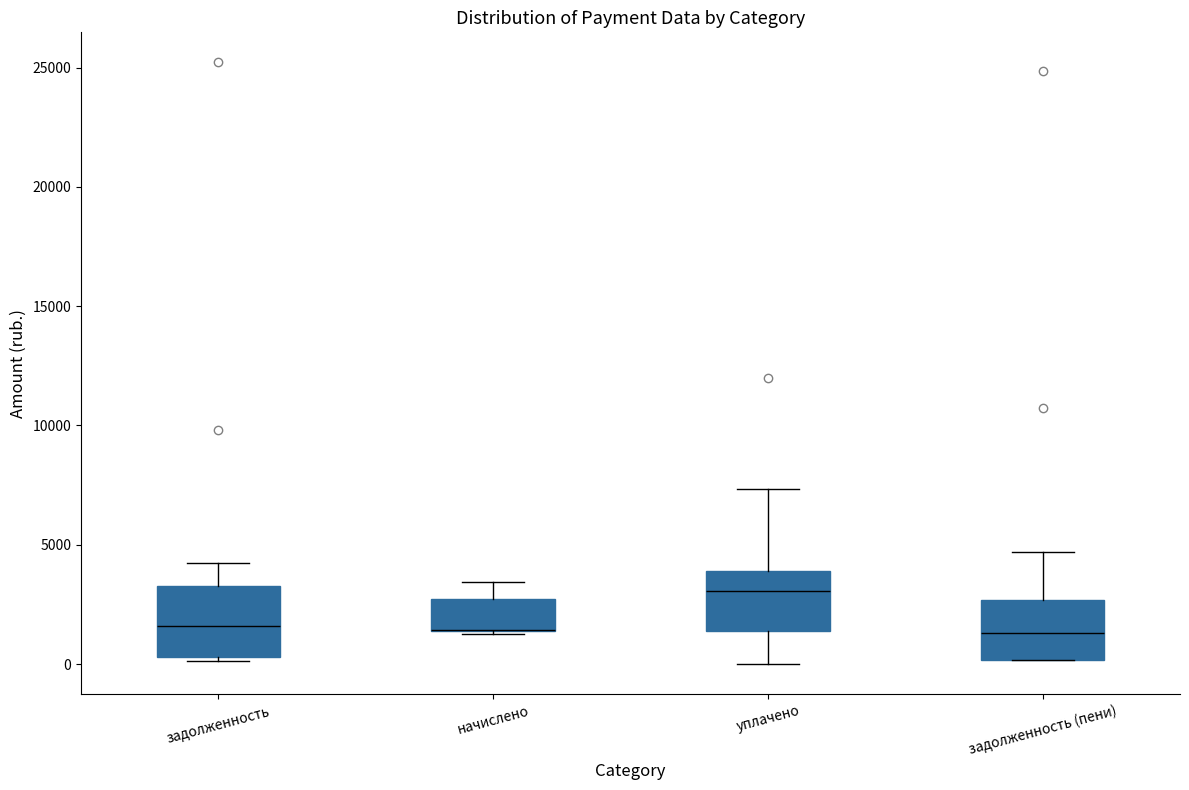

Reading left to right, transcribe this box plot: for each box, give where its median line is, the range the box spans, and where its two whiskers end, as read against the y-axis. The values are not printed on the chart, so give them approximately, as read against the axis.

задолженность: median 1500, box 500 to 3500, whiskers 0 to 4000
начислено: median 1500 (drawn on the box's lower edge), box 1500 to 2500, whiskers 1500 to 3500
уплачено: median 3000, box 1500 to 4000, whiskers 0 to 7500
задолженность (пени): median 1500, box 0 to 2500, whiskers 0 to 4500